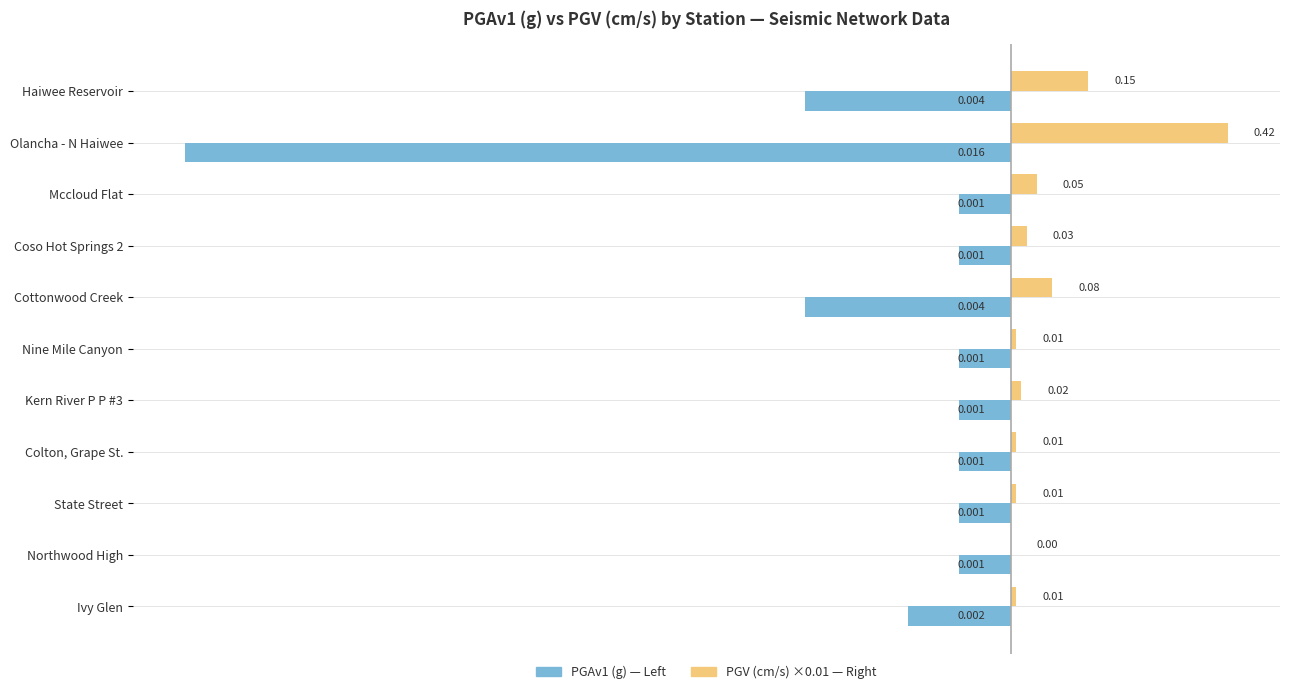

Which label corresponds to the largest value in the chart?

Olancha - N Haiwee